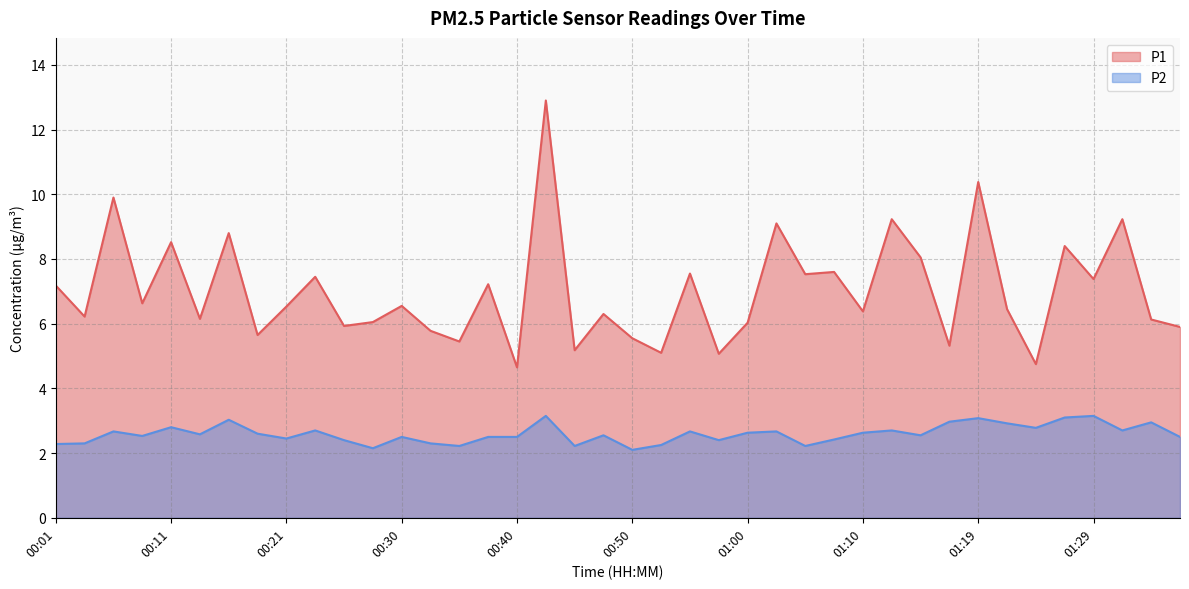

Reading left to right, transcribe all the data shown in this chart.

P1: 7.2	6.2	9.9	6.6	8.5	6.2	8.8	5.7	6.5	7.5	5.9	6.0	6.5	5.8	5.5	7.2	4.7	12.9	5.2	6.3	5.5	5.1	7.5	5.1	6.0	9.1	7.5	7.6	6.4	9.2	8.1	5.3	10.4	6.5	4.8	8.4	7.4	9.2	6.1	5.9
P2: 2.3	2.3	2.7	2.5	2.8	2.6	3.0	2.6	2.5	2.7	2.4	2.1	2.5	2.3	2.2	2.5	2.5	3.1	2.2	2.5	2.1	2.2	2.7	2.4	2.6	2.7	2.2	2.4	2.6	2.7	2.5	3.0	3.1	2.9	2.8	3.1	3.1	2.7	3.0	2.5